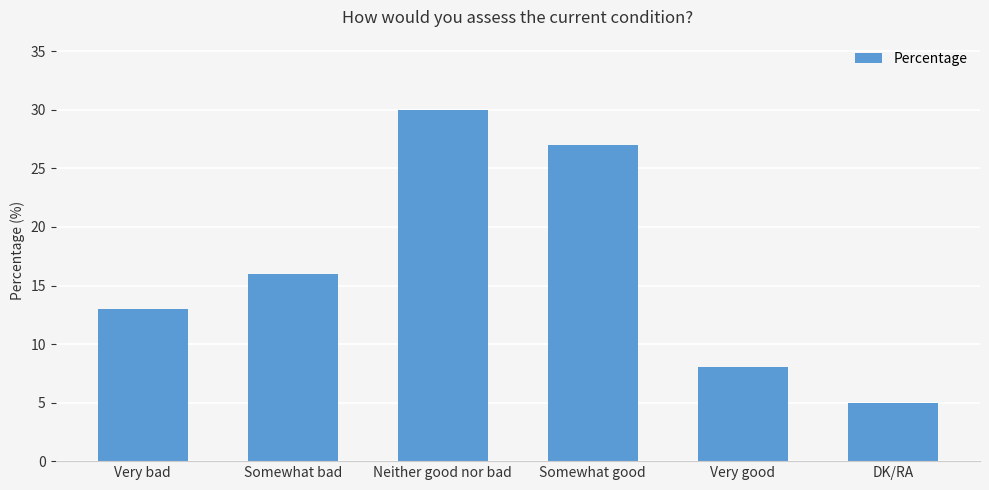

True or false: the data shows 30 at Neither good nor bad.

True